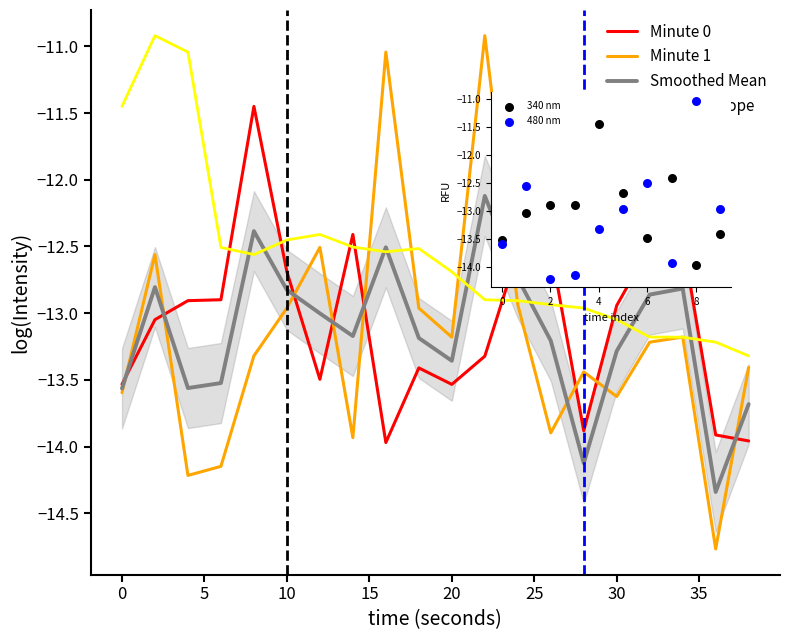

At how many categories does at least one series exceed -13?

18